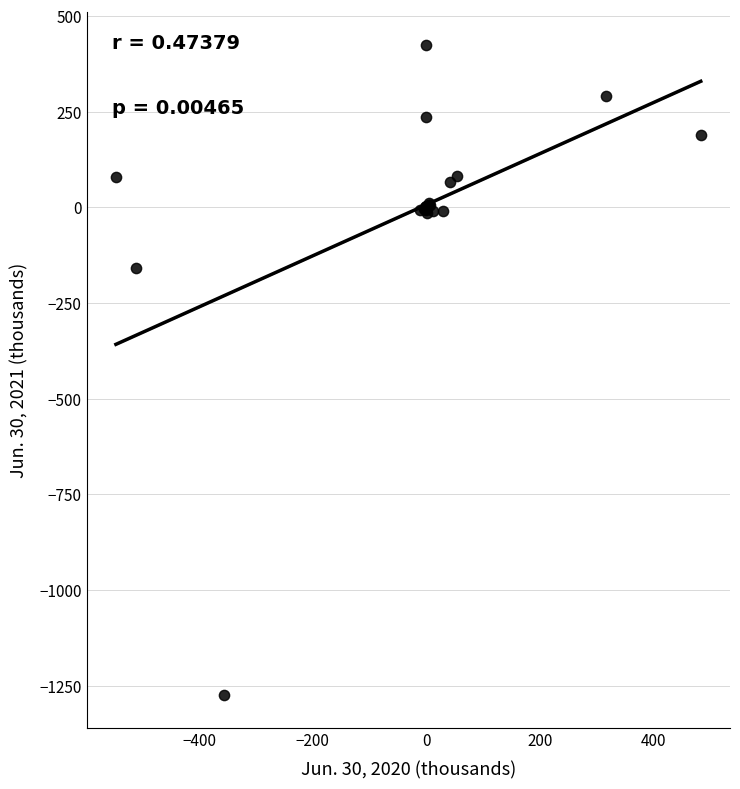

What Y value in the scatter plot is closest to -425?

-157.7